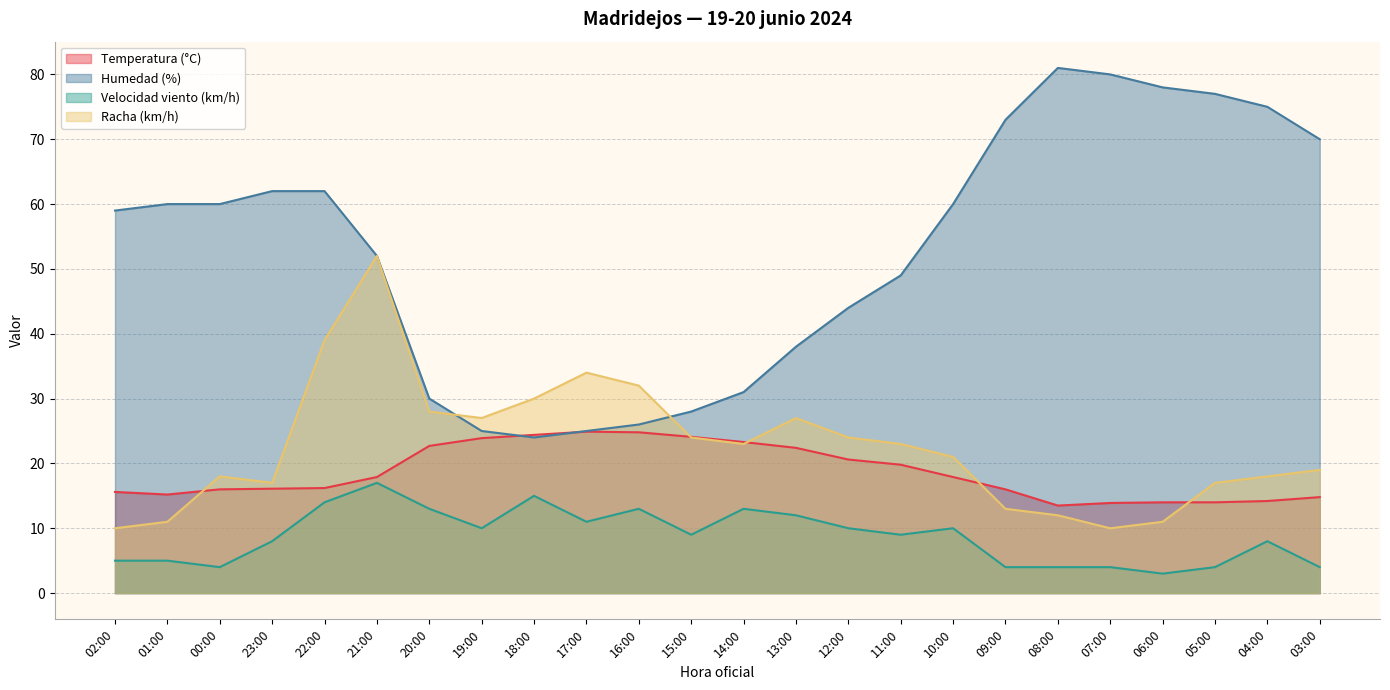

What is the sum of the Velocidad viento (km/h) values at 20:00 and 03:00?

17.0